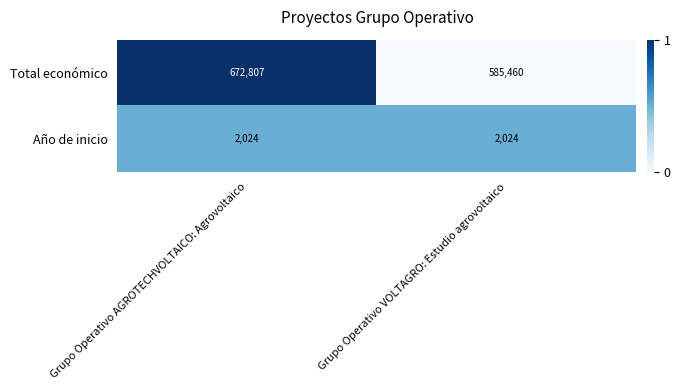

What is the difference between the highest and lowest values at Grupo Operativo VOLTAGRO: Estudio agrovoltaico?

583436